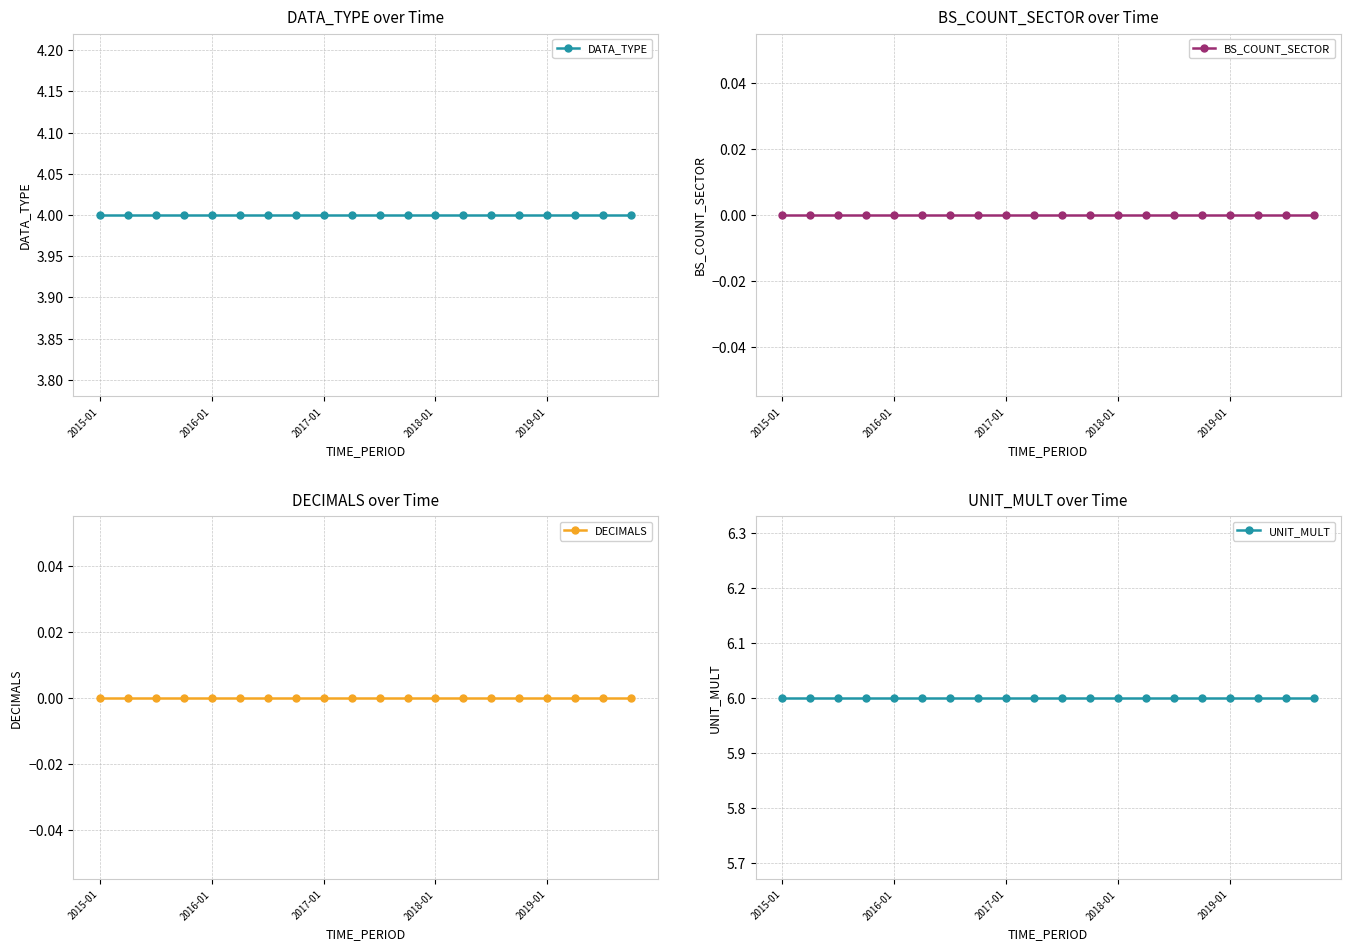

What position from the left is 2016-01?

5